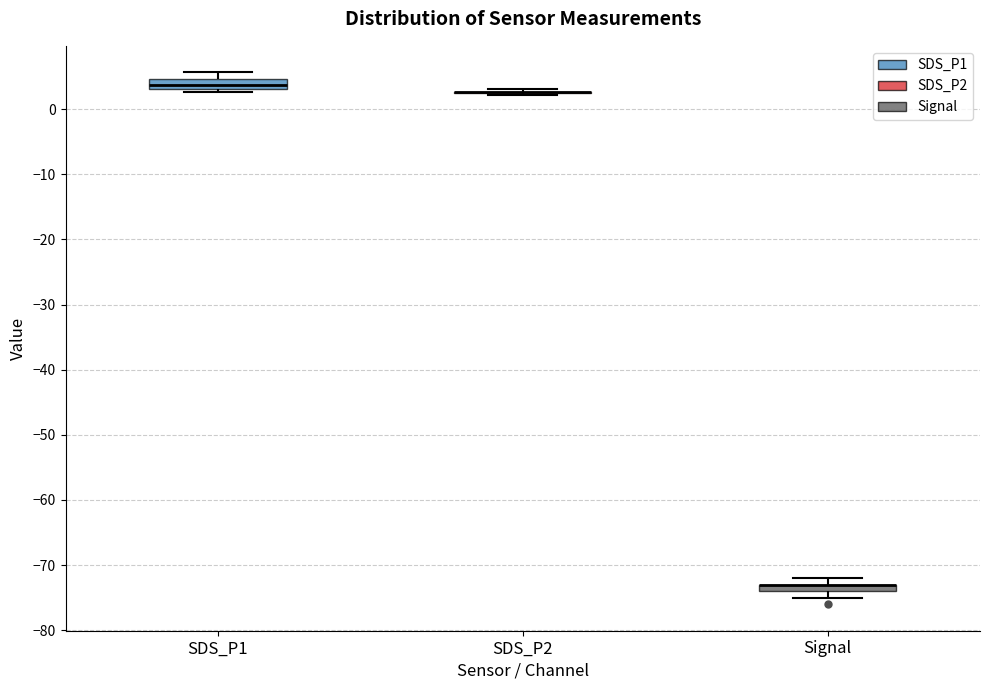

Where does the median line of the box for SDS_P1 sit on the y-axis? The values are not printed on the chart, so give them approximately, as read against the axis.

4